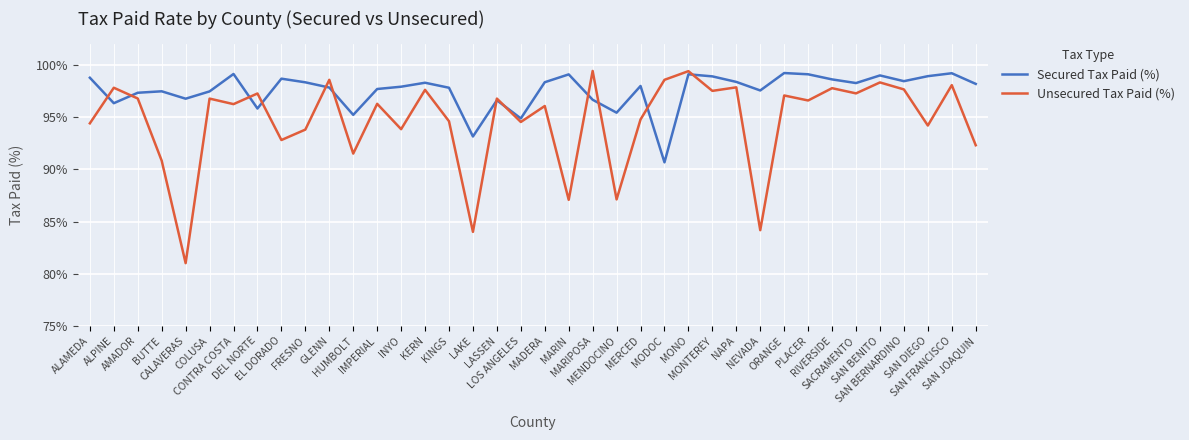

At which label does Secured Tax Paid (%) reach its peak?

ORANGE